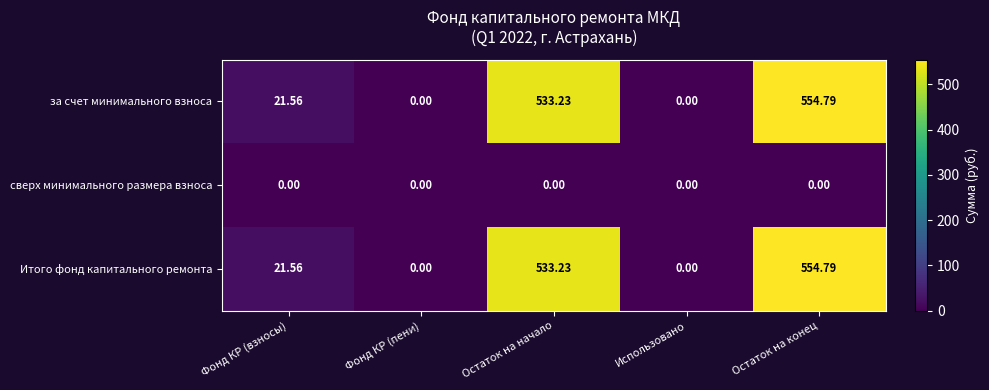

Where does the за счет минимального взноса series first go above 21?

Фонд КР (взносы)